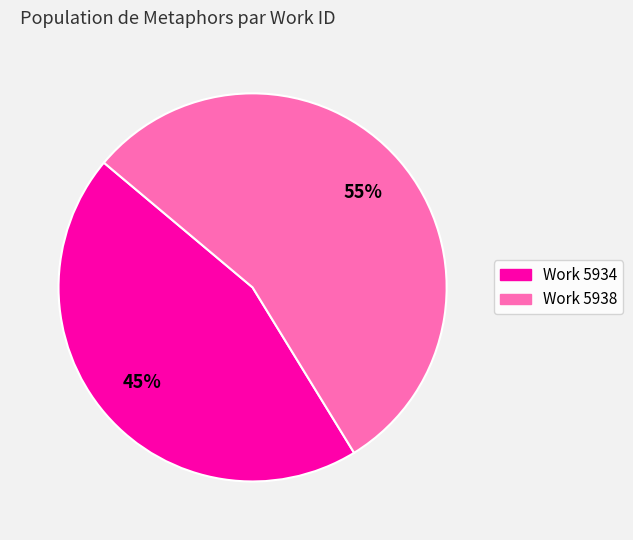

Is there a majority slice in this chart?

Yes